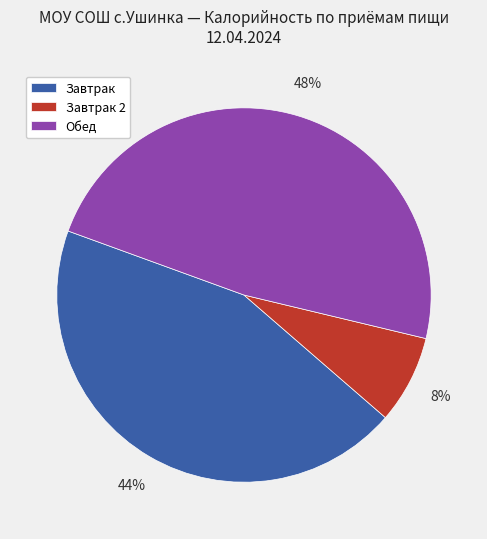

To the nearest percent, what is the average slice percentage?

33%